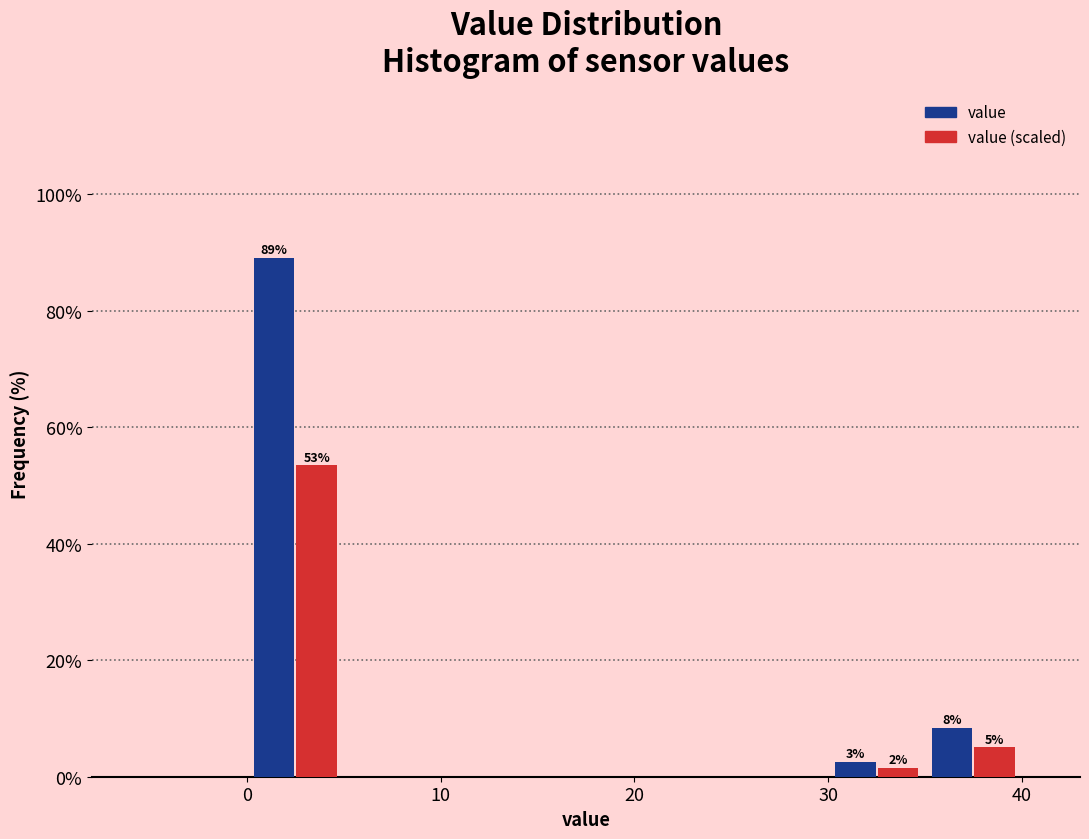

In the value series, which range on the x-axis has the tallest bar?

0 to 5